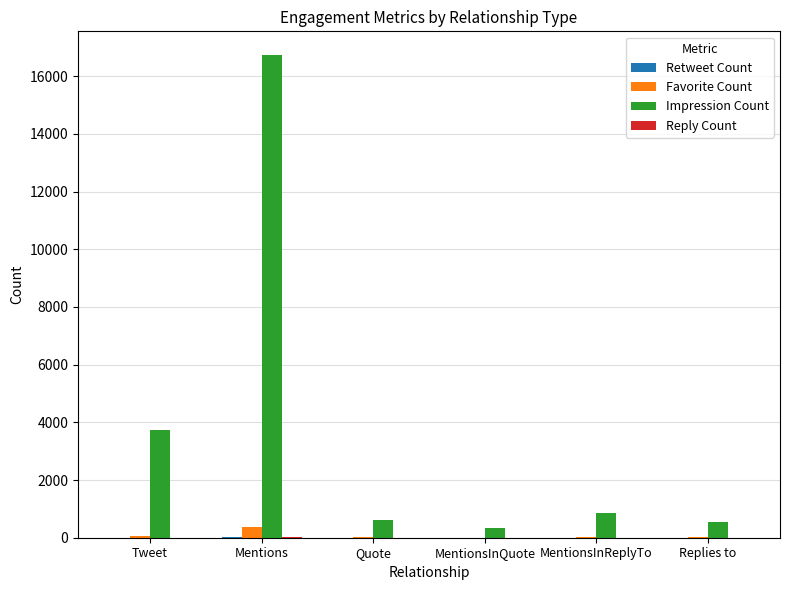

Is it true that Impression Count equals 16718 at Mentions?

True